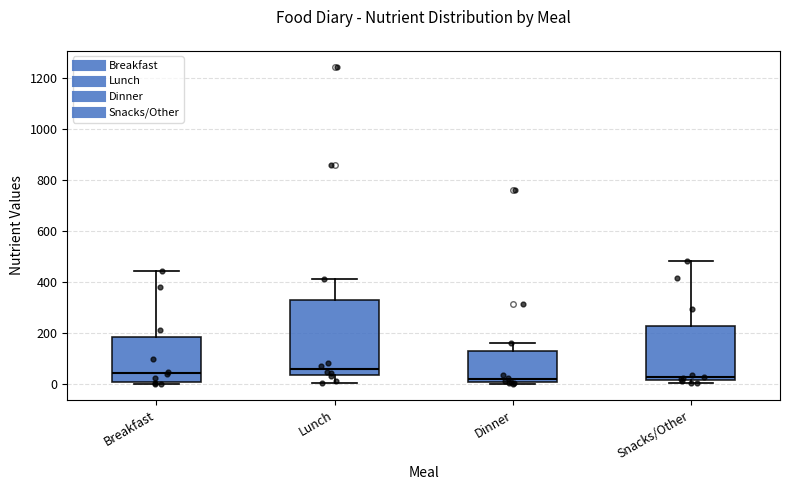

Where does the upper whisker of the box for Breakfast end on the y-axis? The values are not printed on the chart, so give them approximately, as read against the axis.

440